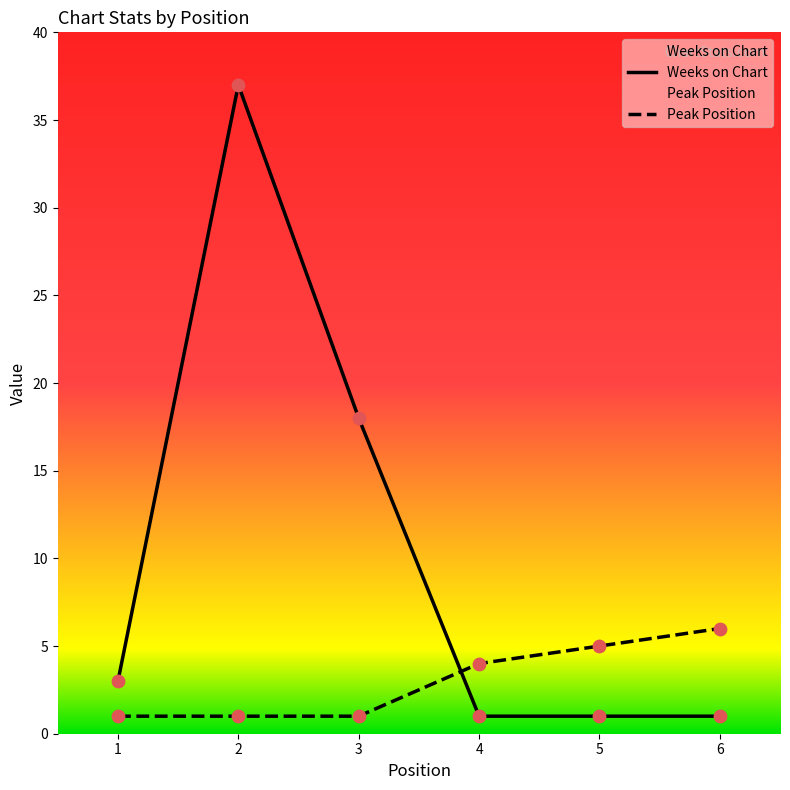

Which series has the largest total across all categories?

Weeks on Chart